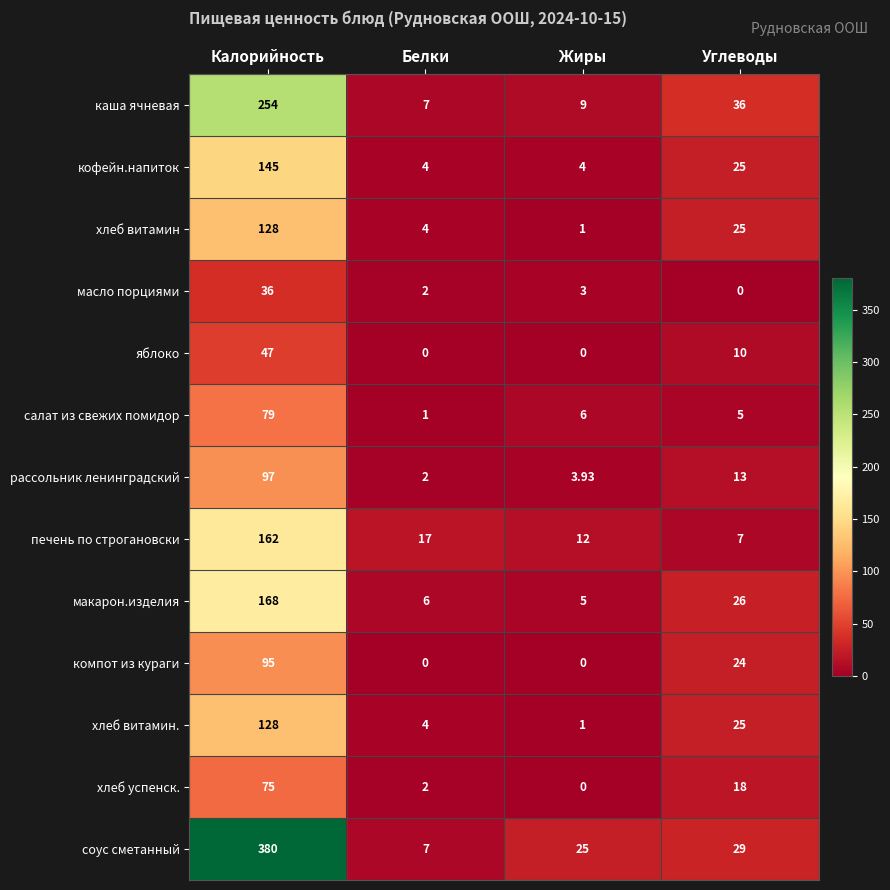

Which series changed the most between Белки and Жиры?

соус сметанный